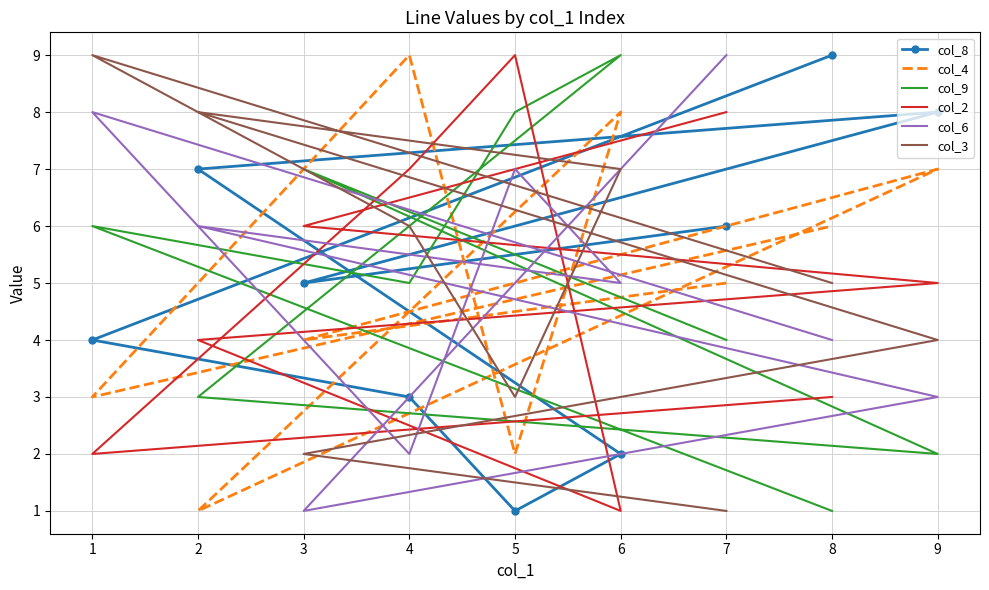

How many intersections are there between col_4 and col_6?

7